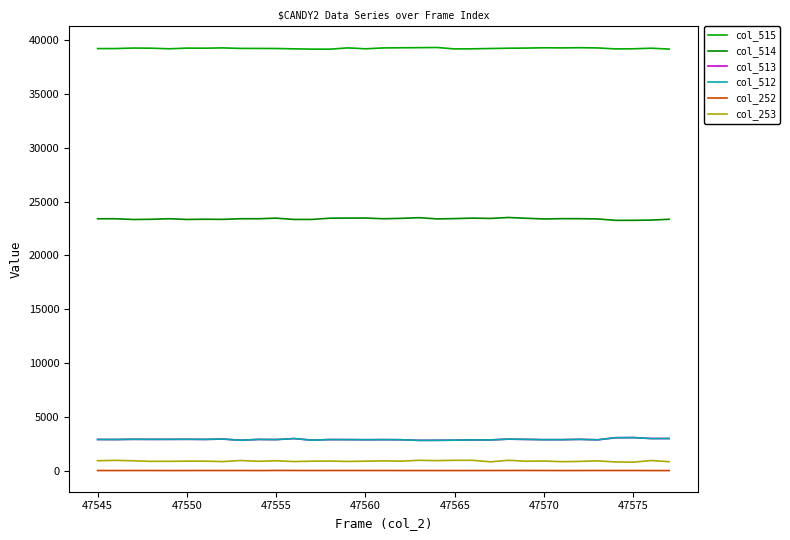

Where is the first local minimum for col_514?

47550